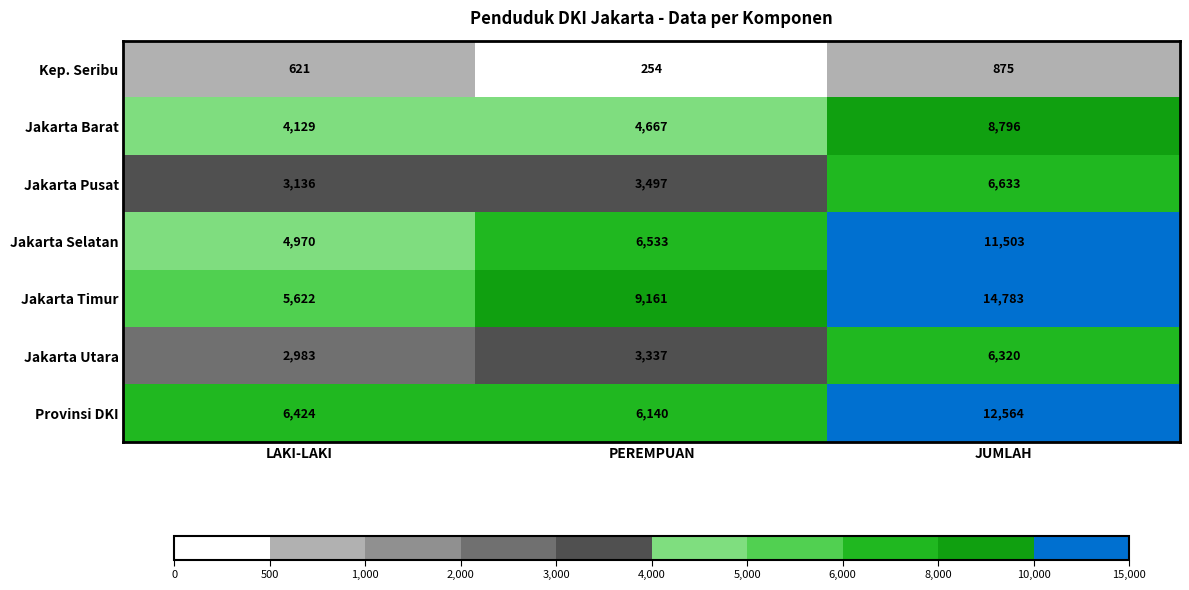

Where is Jakarta Barat nearest to the value 6462?

PEREMPUAN